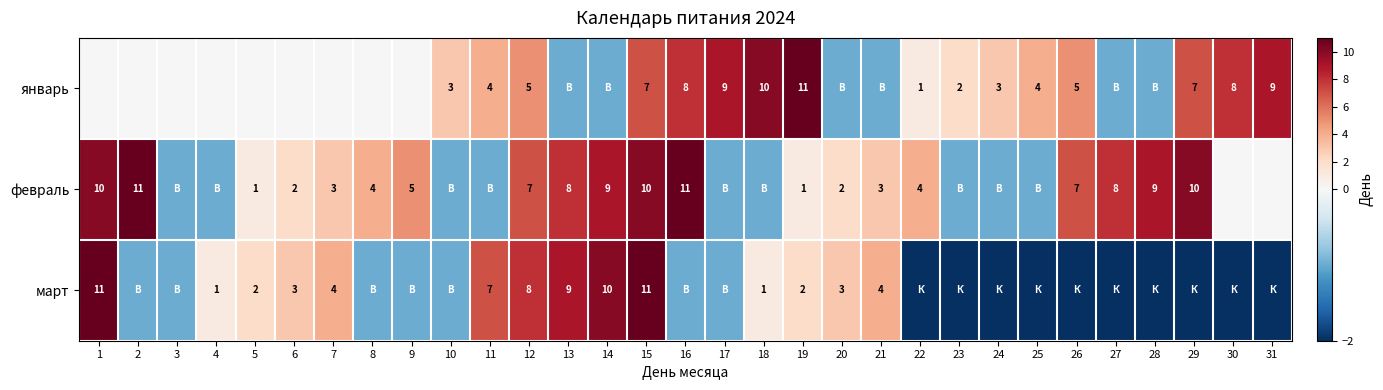

The февраль series shows 6 at 16. True or false?

False